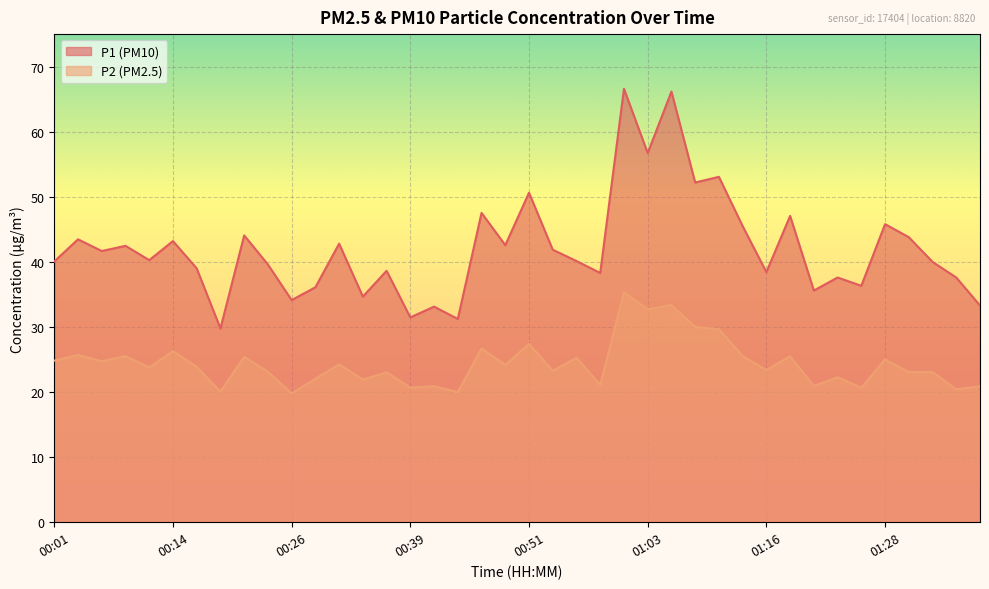

Which series changed the most between 01:21 and 01:28?

P1